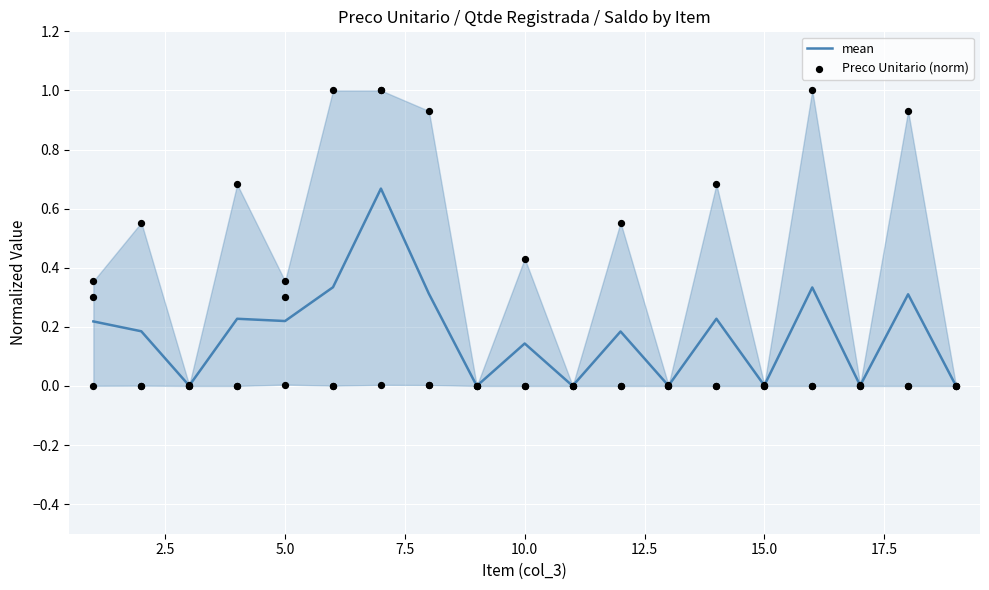

Which series reaches the minimum Y coordinate?

mean